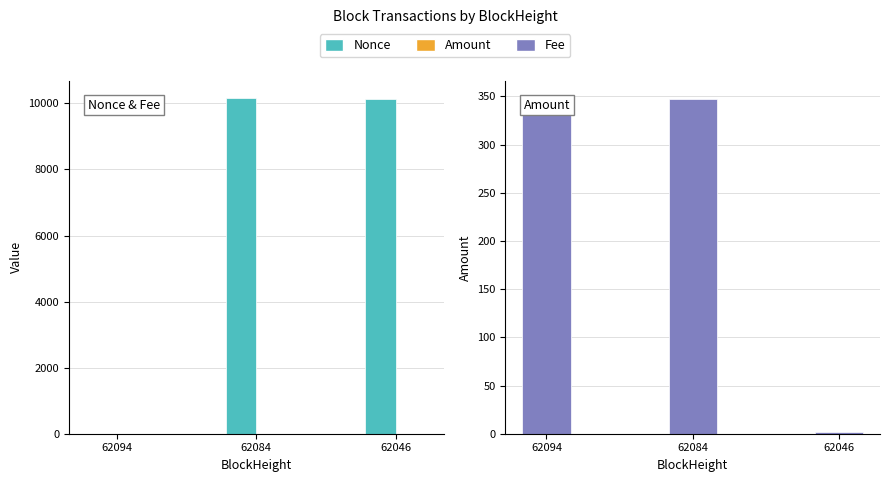

At how many categories does at least one series exceed 2204?

2